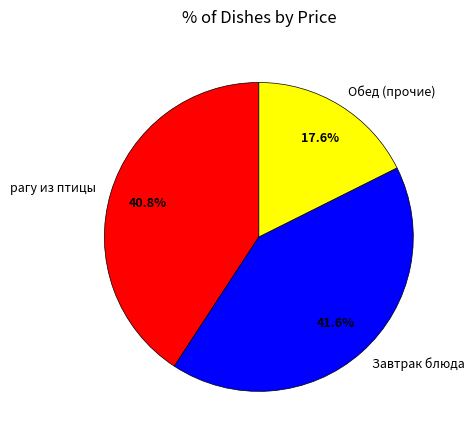

How many segments does this pie chart have?

3